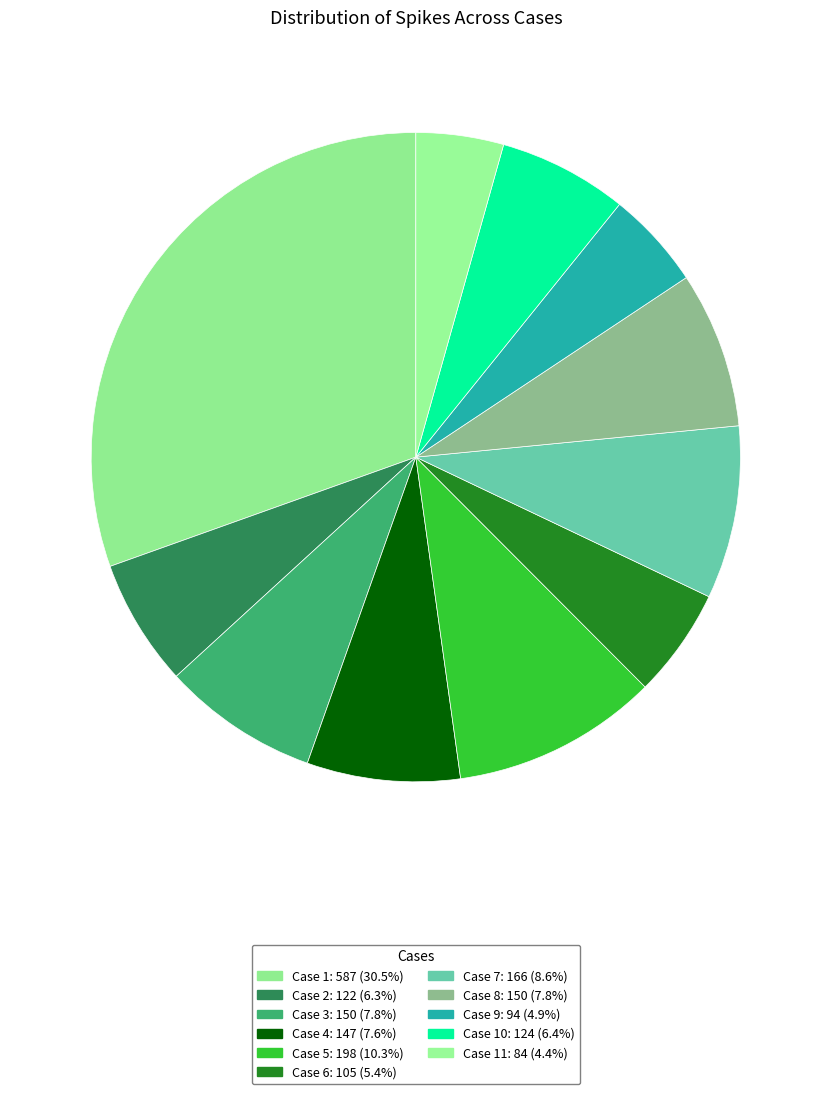

How many slices are in this pie chart?

11